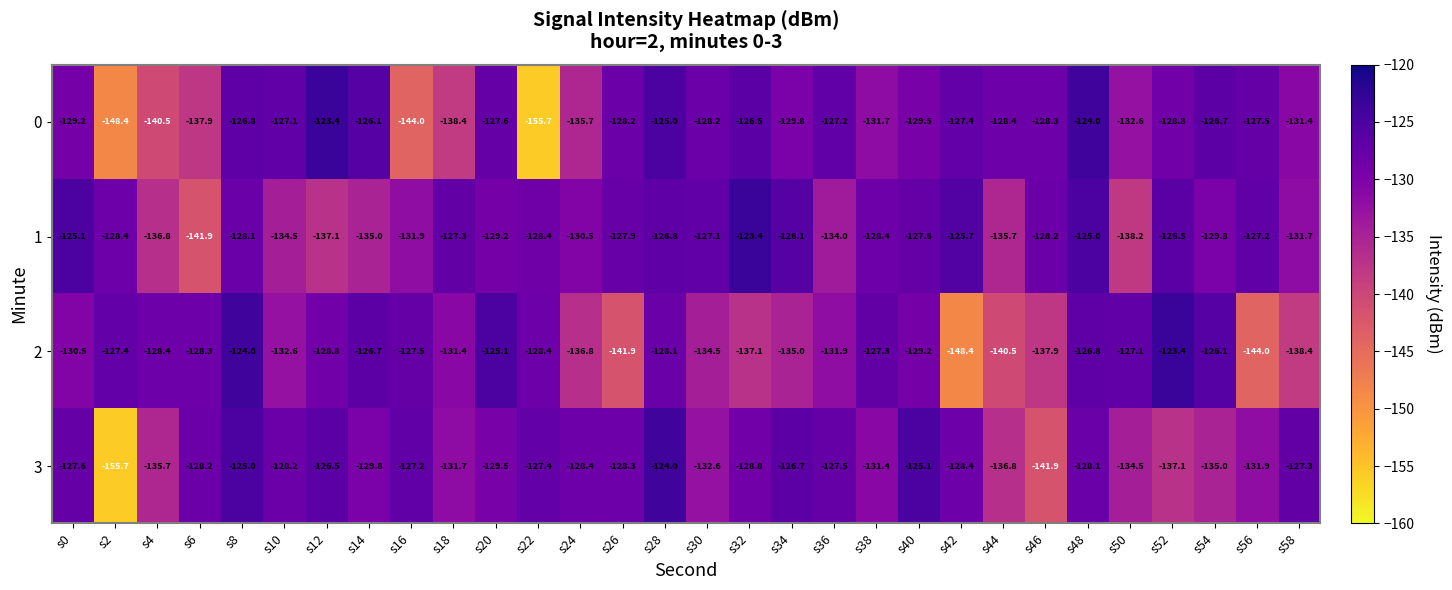

How many distinct data groups are displayed?

4